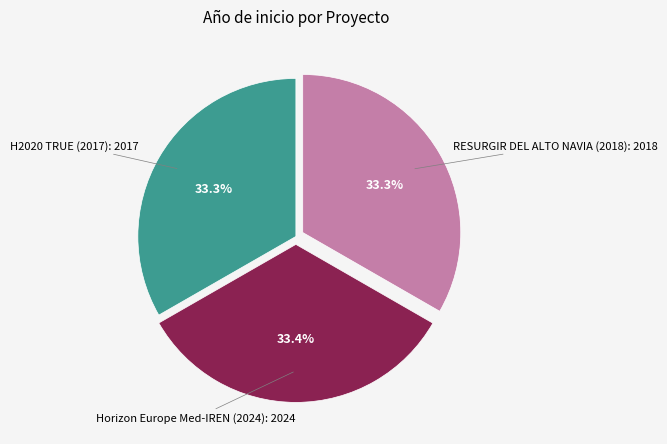

Is there a majority slice in this chart?

No